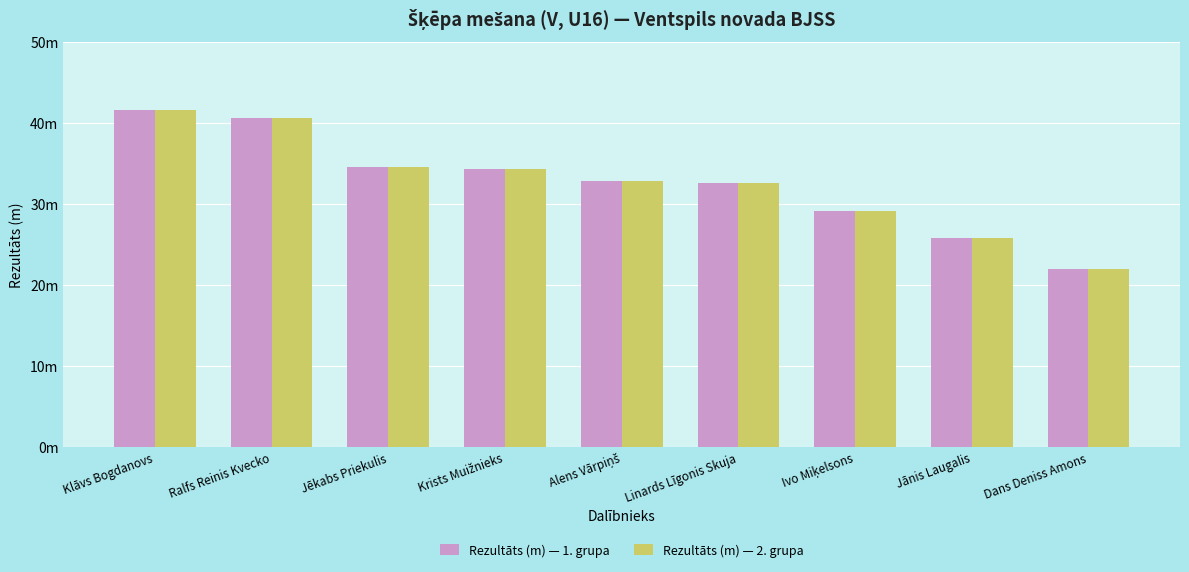

At which label does Rezultāts (m) — 1. grupa reach its minimum?

Dans Deniss Amons